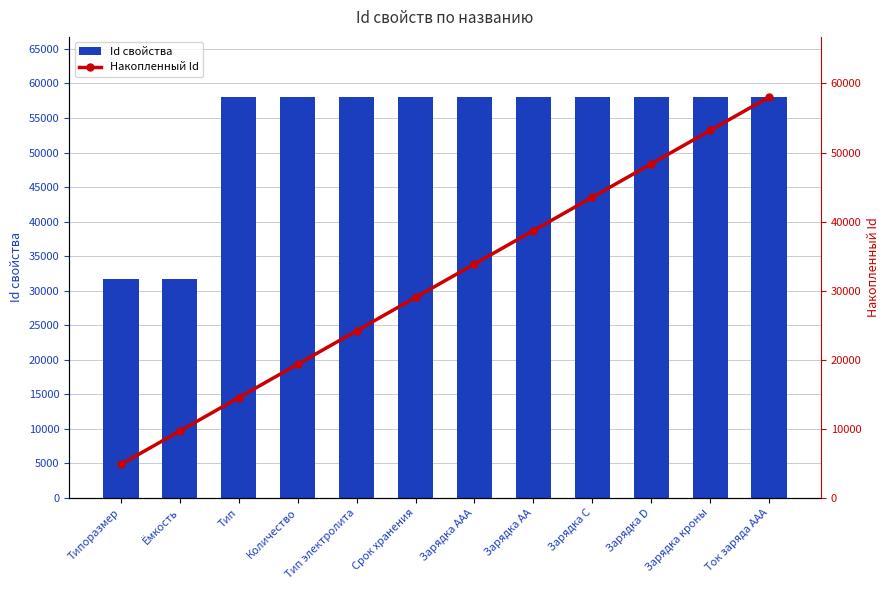

What is the sum of the Накопленный Id values at Типоразмер and Тип электролита?

29018.0